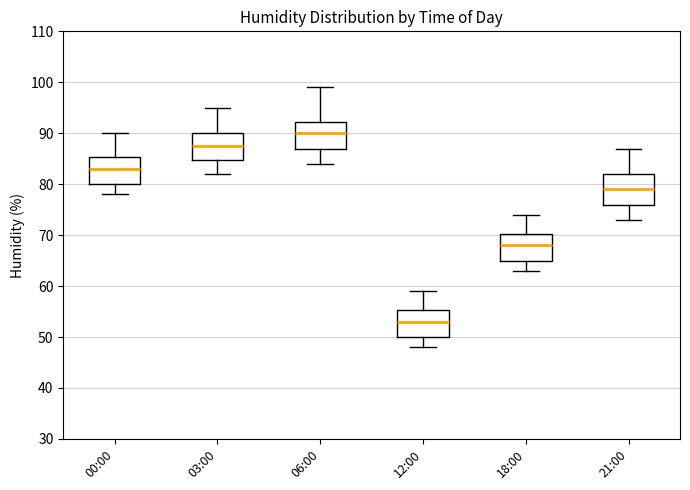

Reading left to right, read every box against the y-axis: the position of its median line, the range the box covers, and the ends of its whiskers. The values are not printed on the chart, so give them approximately, as read against the axis.

00:00: median 83, box 80 to 85, whiskers 78 to 90
03:00: median 88, box 85 to 90, whiskers 82 to 95
06:00: median 90, box 87 to 92, whiskers 84 to 99
12:00: median 53, box 50 to 55, whiskers 48 to 59
18:00: median 68, box 65 to 70, whiskers 63 to 74
21:00: median 79, box 76 to 82, whiskers 73 to 87